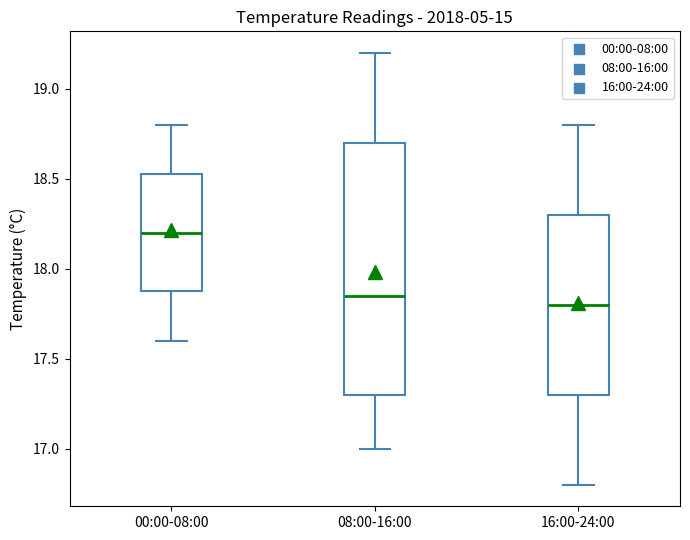

Reading left to right, read every box against the y-axis: the position of its median line, the range the box covers, and the ends of its whiskers. The values are not printed on the chart, so give them approximately, as read against the axis.

00:00-08:00: median 18.20, box 17.90 to 18.55, whiskers 17.60 to 18.80
08:00-16:00: median 17.85, box 17.30 to 18.70, whiskers 17.00 to 19.20
16:00-24:00: median 17.80, box 17.30 to 18.30, whiskers 16.80 to 18.80